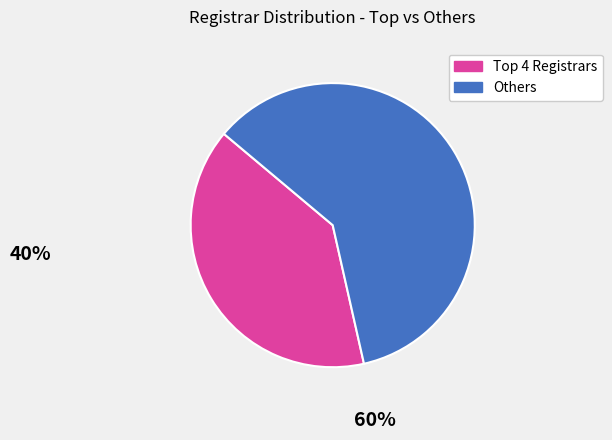

Count the number of slices in the pie.

2